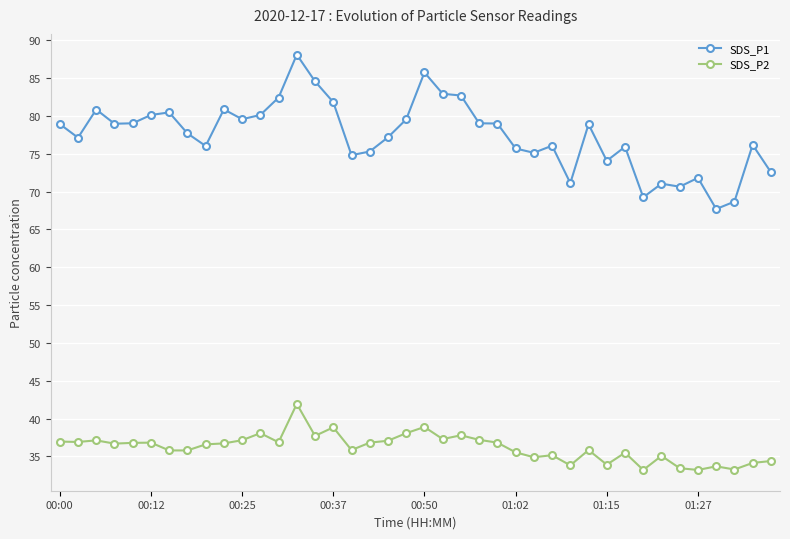

True or false: SDS_P1 and SDS_P2 cross at least once.

False